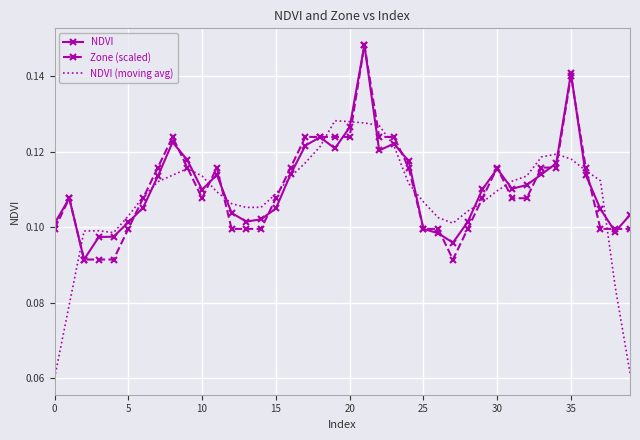

Which series has the largest range (max minus min)?

NDVI (moving avg)